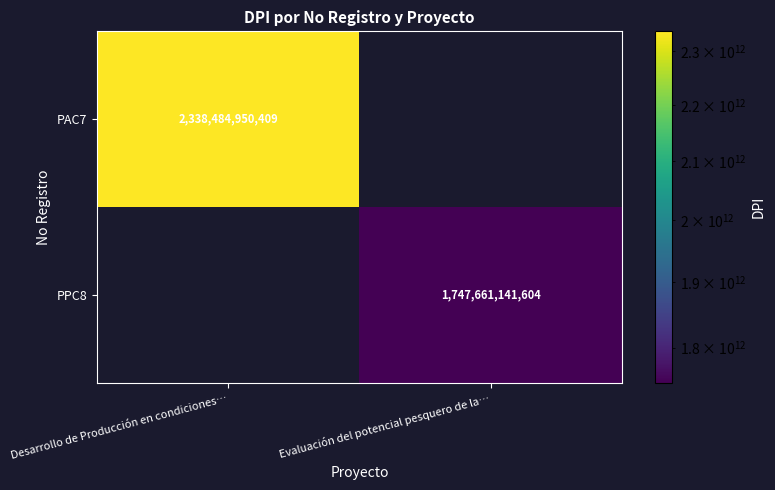

The value of PPC8 at Evaluación del potencial pesquero de la… is 601626652440. True or false?

False